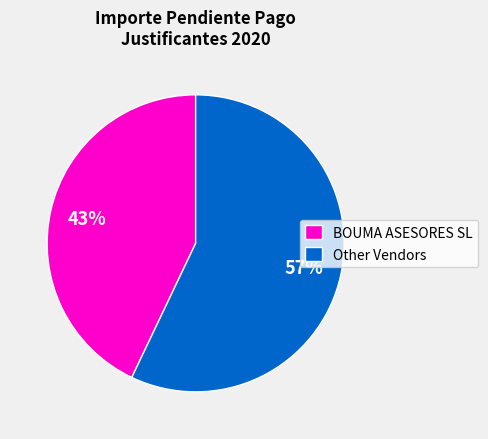

Which has a higher value, BOUMA ASESORES SL or Other Vendors?

Other Vendors